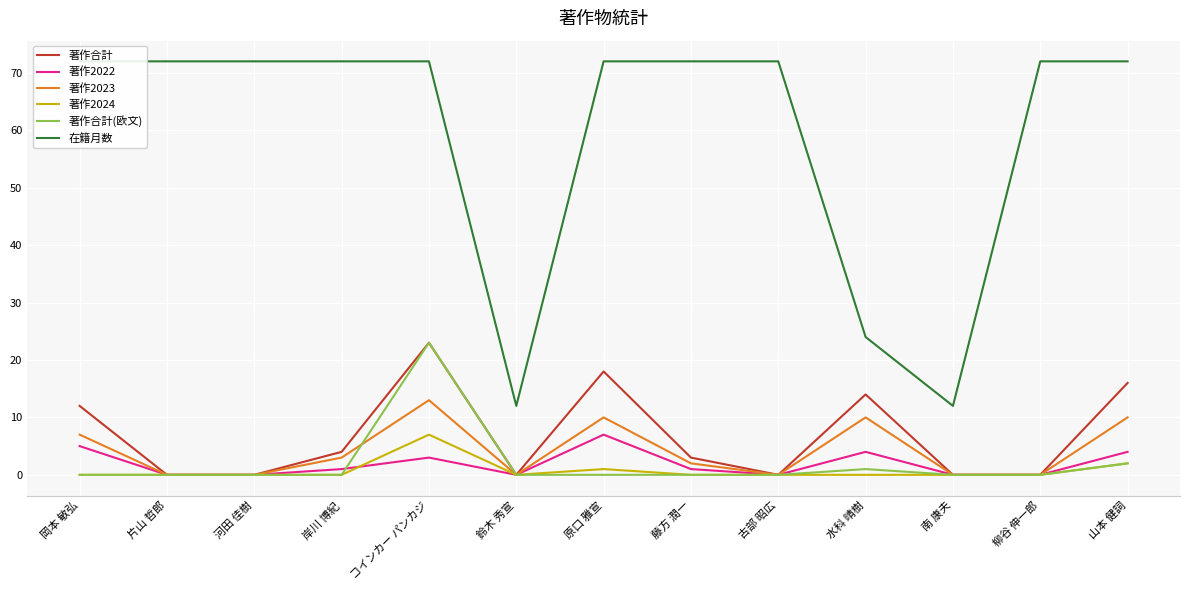

List the labels in order of 著作合計(欧文) value, smallest first.

岡本 敏弘, 片山 哲郎, 河田 佳樹, 岸川 博紀, 鈴木 秀宣, 原口 雅宣, 藤方 潤一, 古部 昭広, 南 康夫, 柳谷 伸一郎, 水科 晴樹, 山本 健詞, コインカー パンカジ